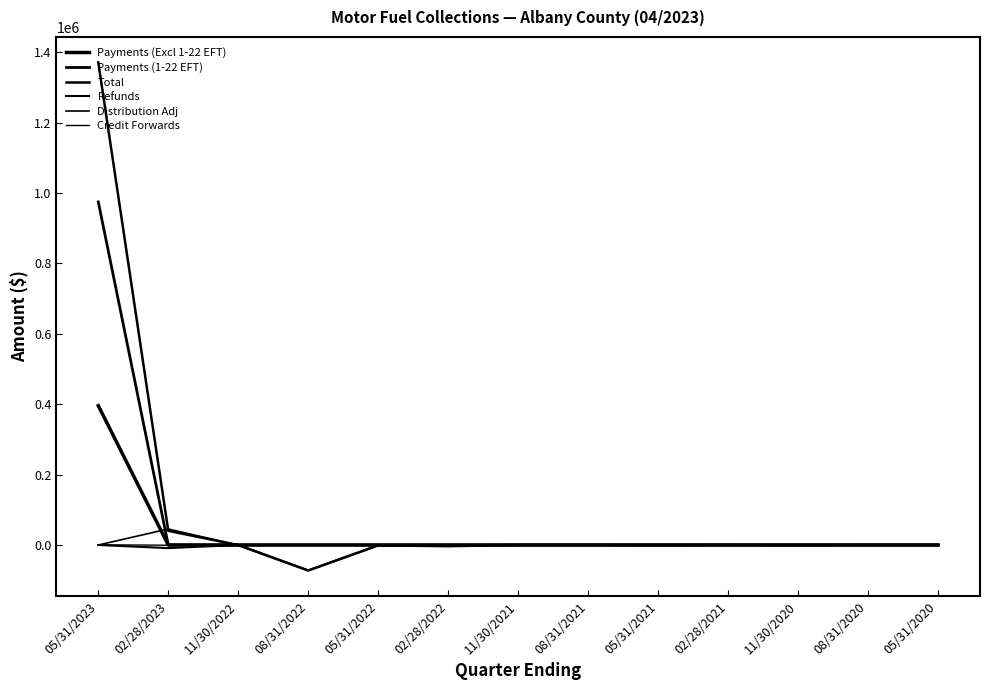

Does the chart have visible grid lines?

No